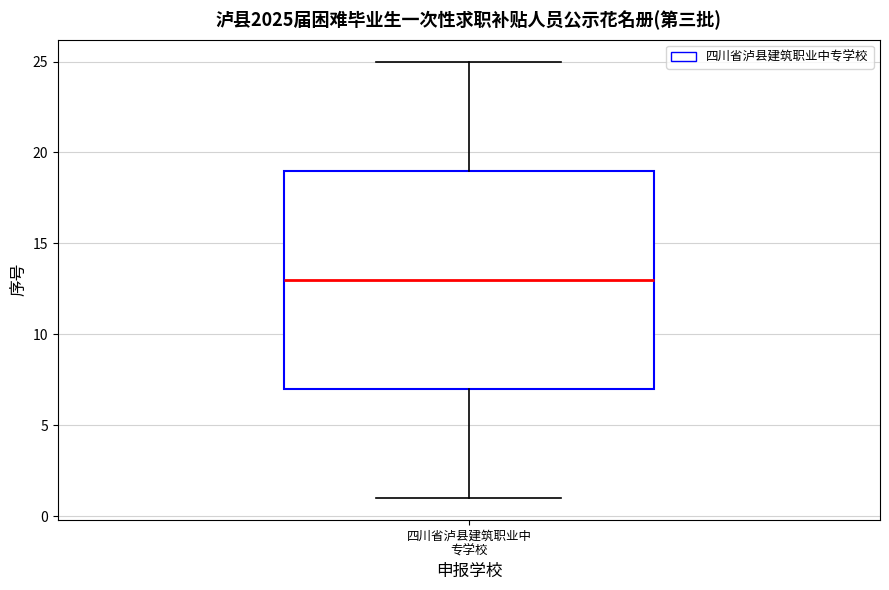

Transcribe this box plot: give where the median line is, the range the box spans, and where the two whiskers end, as read against the y-axis. The values are not printed on the chart, so give them approximately, as read against the axis.

median 13, box 7 to 19, whiskers 1 to 25